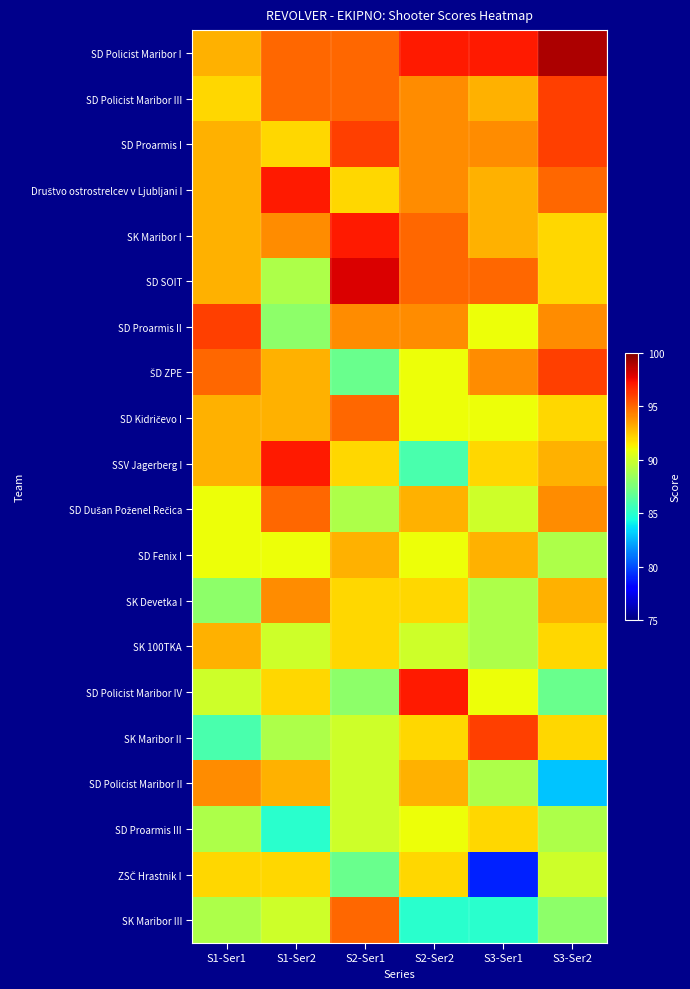

What is the maximum value shown in the chart?

99